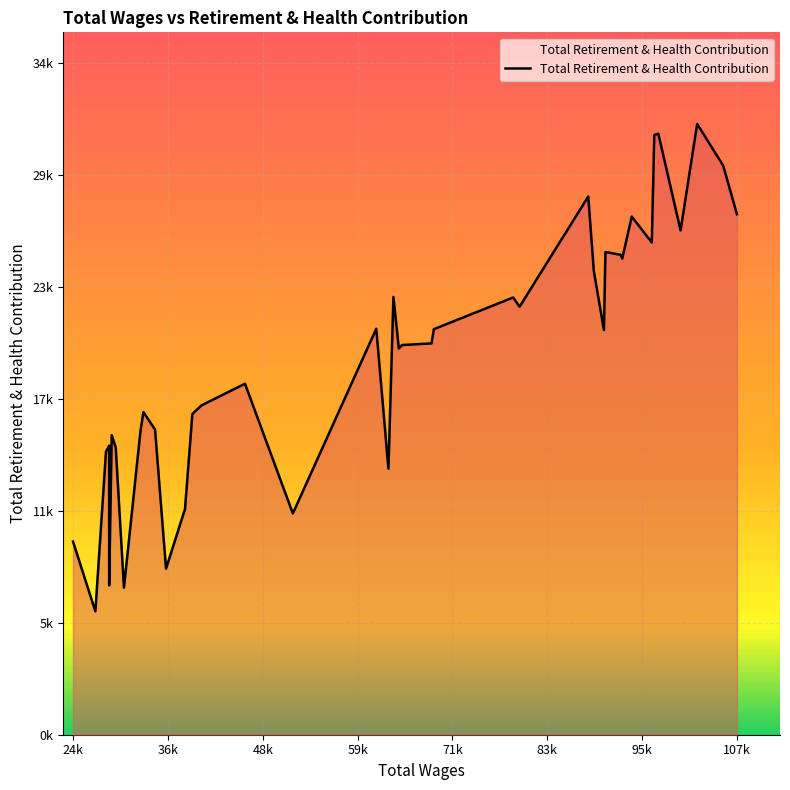

What is the maximum value shown in the chart?

31650